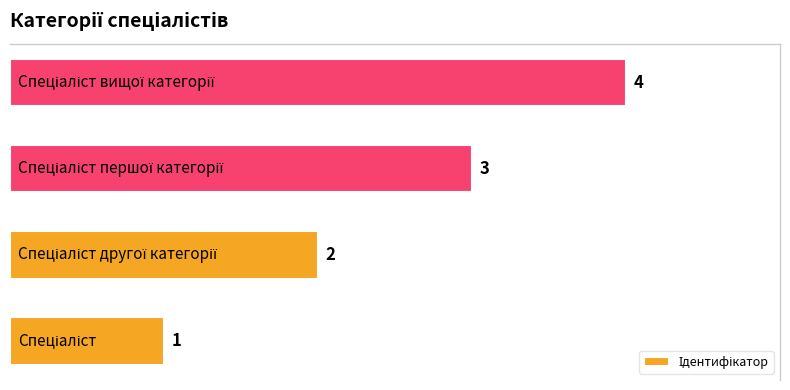

What is the sum of all values?

10